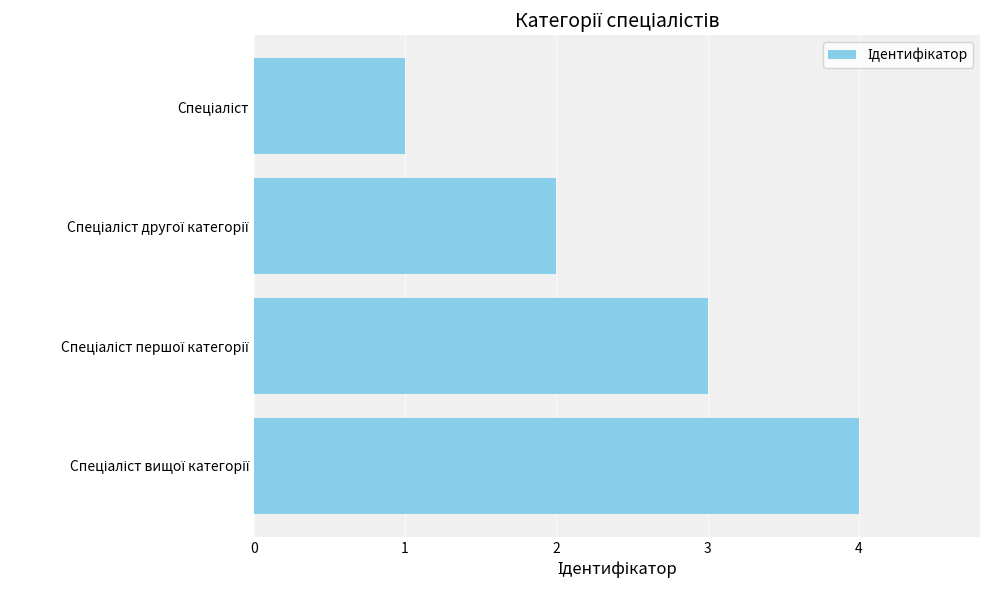

What is the sum of all values?

10